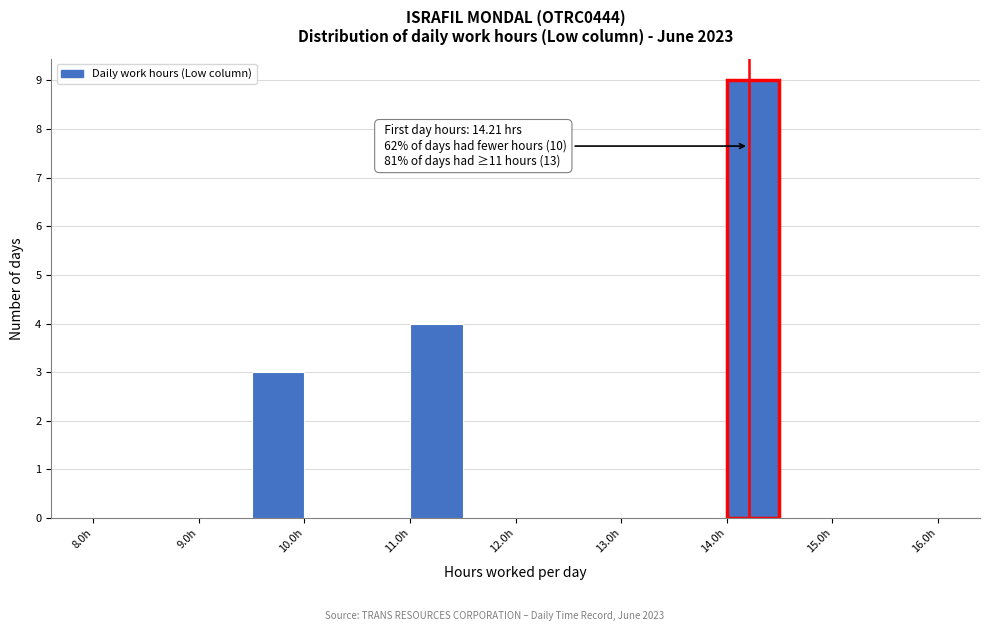

Which range on the x-axis has the tallest bar?

14.0 to 14.5